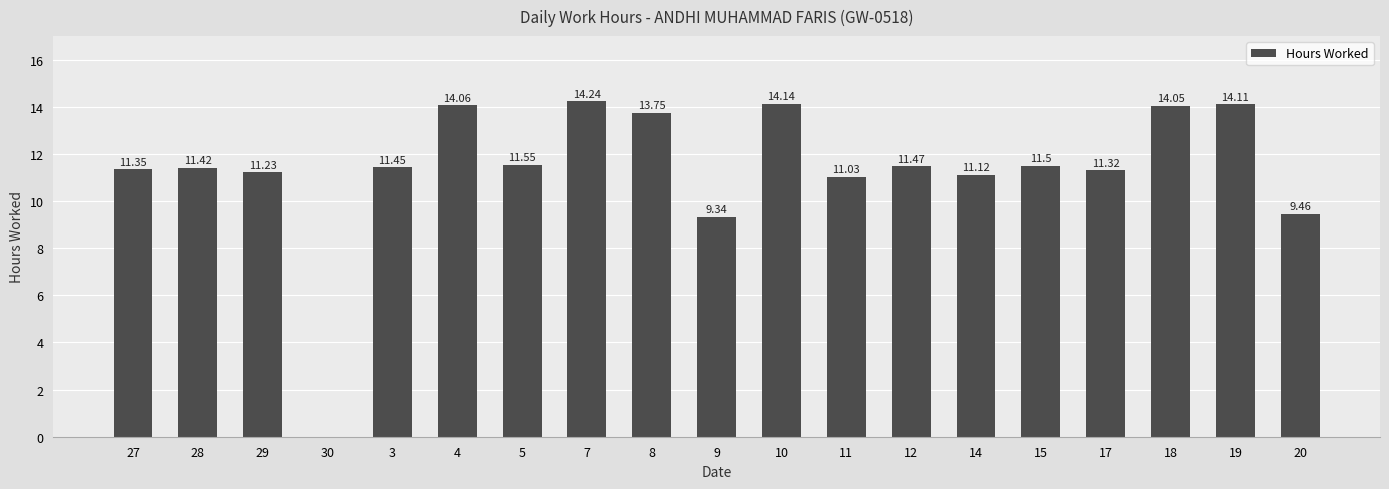

True or false: the data shows 5.8 at 11.

False